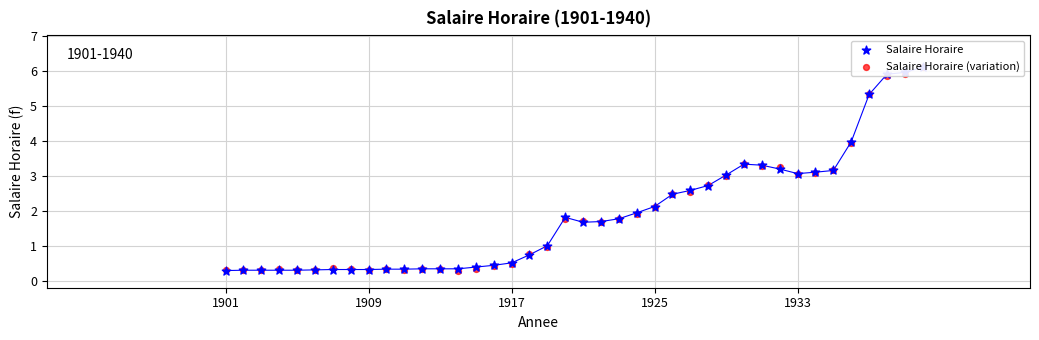

At how many categories does at least one series exceed 4?

4